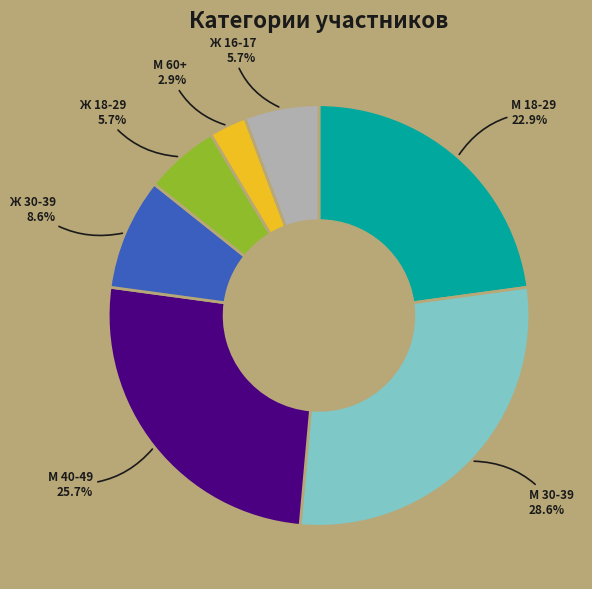

To the nearest percent, what is the difference between the largest and smallest slice percentages?

26%